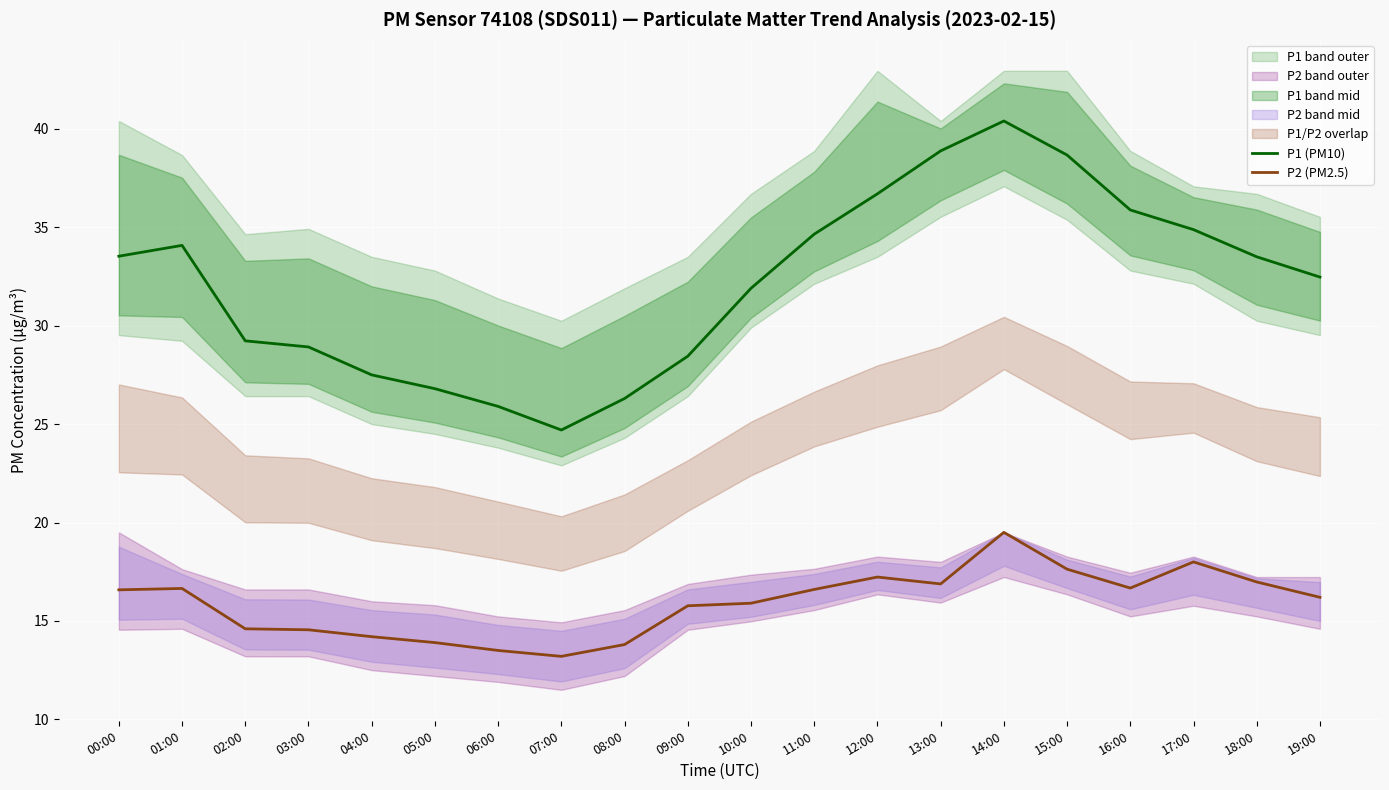

List the labels in order of P2 (PM2.5) value, smallest first.

07:00, 06:00, 08:00, 05:00, 04:00, 03:00, 02:00, 09:00, 10:00, 19:00, 00:00, 11:00, 01:00, 16:00, 13:00, 18:00, 12:00, 15:00, 17:00, 14:00